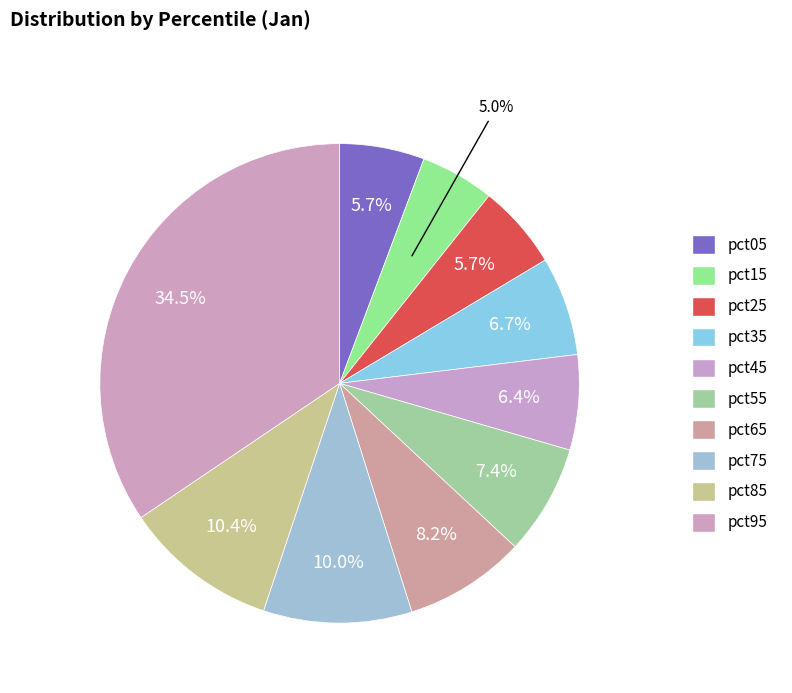

What percentage is the pct05 slice, to the nearest percent?

6%